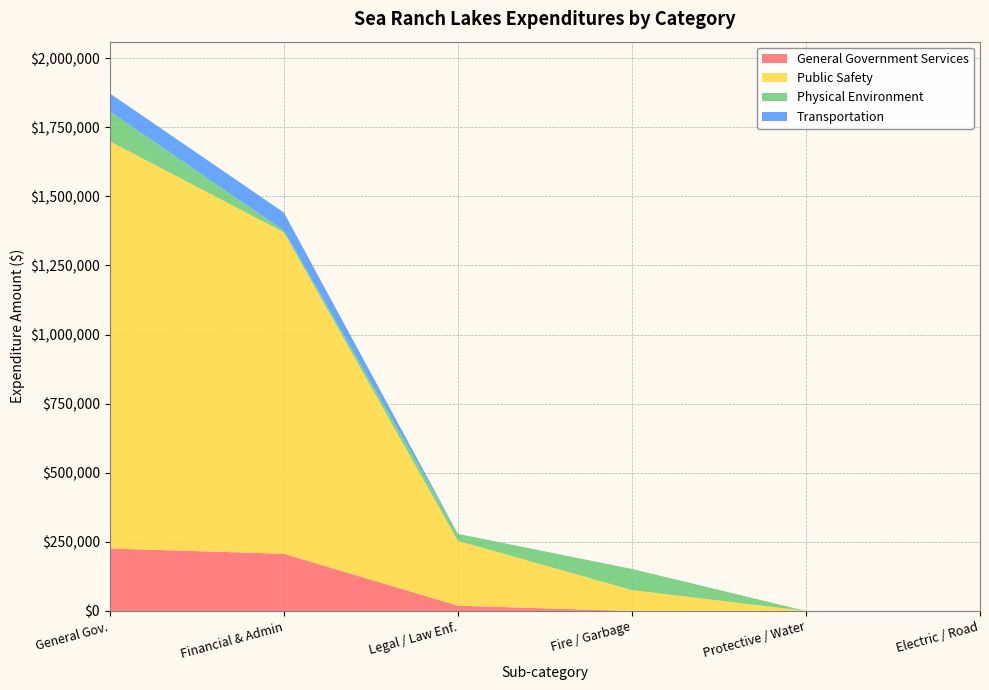

Reading right to left, extract all data points from this chart.

General Government Services: 0	0	0	19000	206893	225893
Public Safety: 0	0	75465	234578	1162811	1472854
Physical Environment: 0	0	76585	25323	6304	108212
Transportation: 0	0	0	0	65352	65352